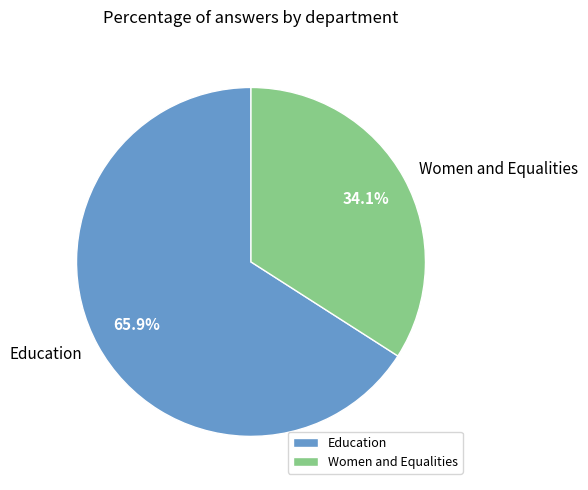

Do Women and Equalities and Education together represent more than half of the pie?

Yes